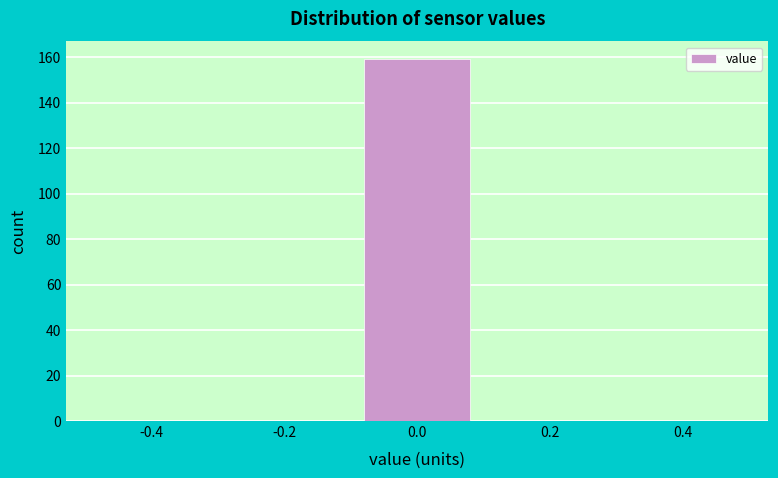

Reading left to right, what are all the values shown in this chart?

-0.4=0	-0.2=0	0.0=159	0.2=0	0.4=0